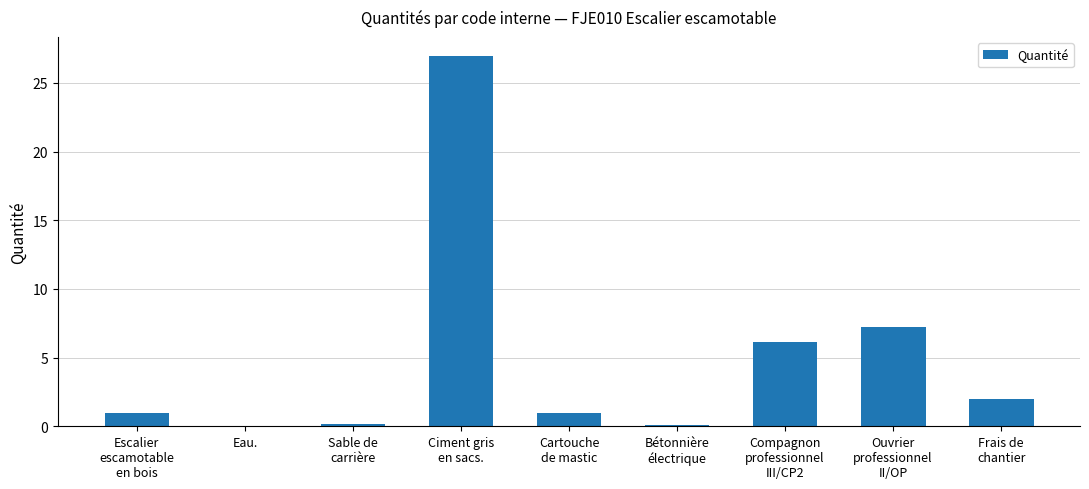

What is the change in value from Bétonnière
électrique to Ouvrier
professionnel
II/OP?

+7.1